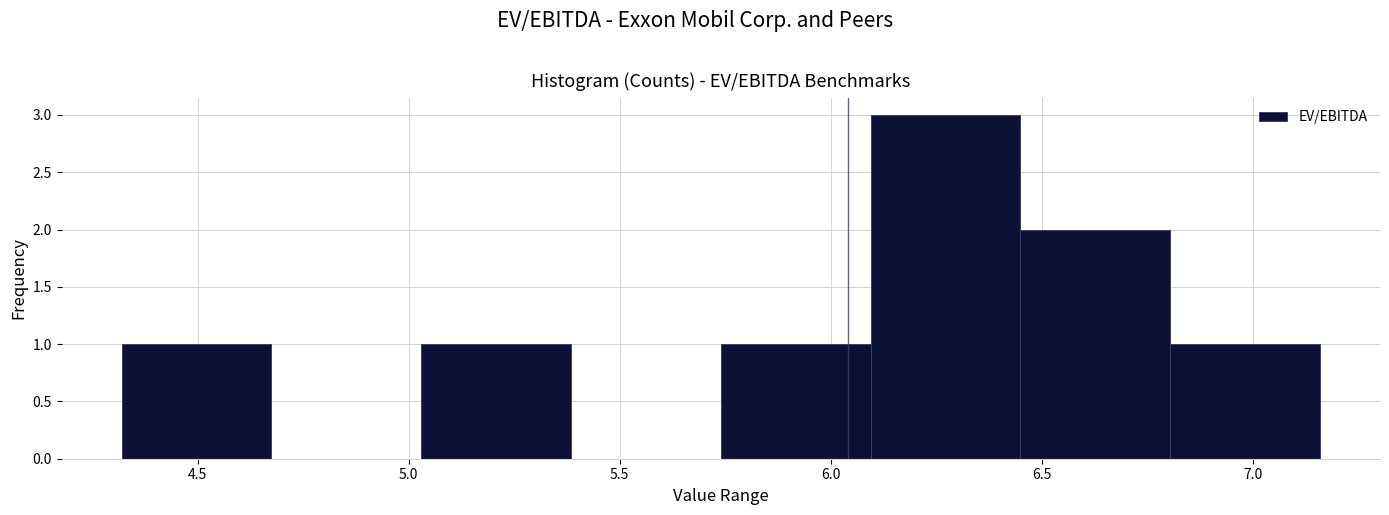

Reading left to right, transcribe this chart: for each bar, give the range it covers on the x-axis and its height. Neither the bar edges nor the heights are printed on the chart, so give them approximately, as read against the axes.

4.320 to 4.675: 1
4.675 to 5.030: 0
5.030 to 5.385: 1
5.385 to 5.740: 0
5.740 to 6.095: 1
6.095 to 6.450: 3
6.450 to 6.805: 2
6.805 to 7.160: 1